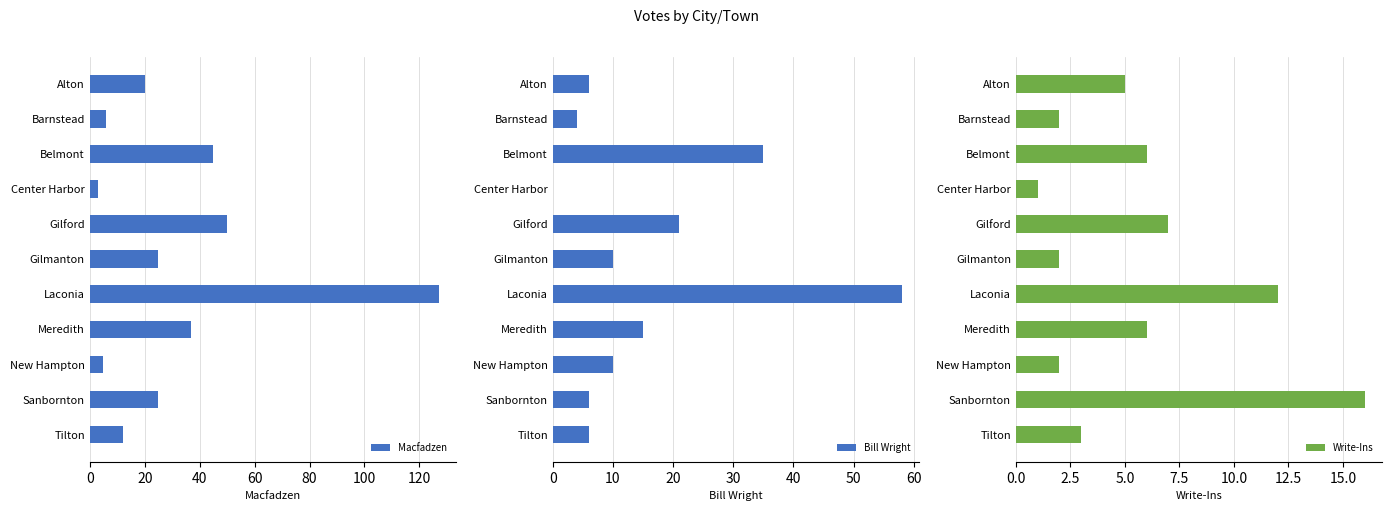

What is the value of the Macfadzen bar at the 6th from the left?

25